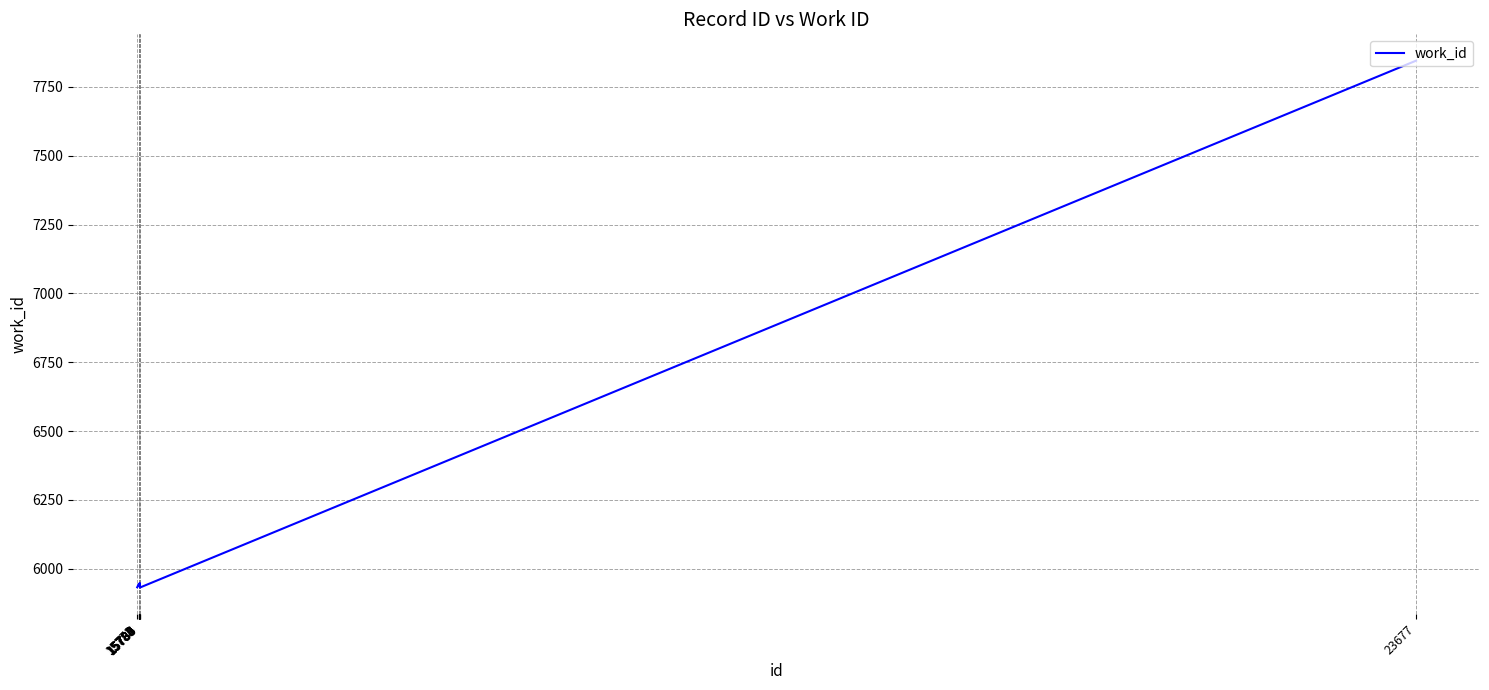

What is the difference between the maximum and minimum values?

1913